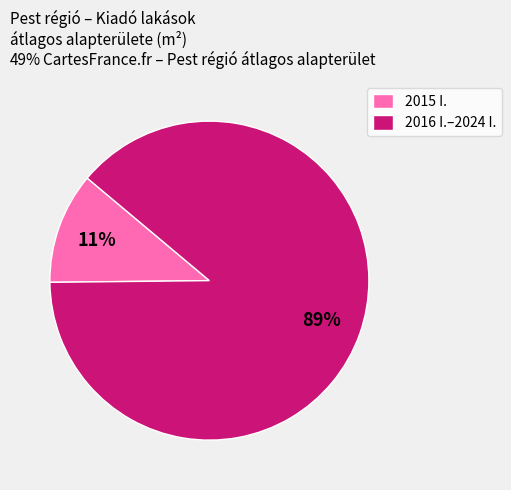

To the nearest percent, what is the combined percentage of 2015 I. and 2016 I.–2024 I.?

100%